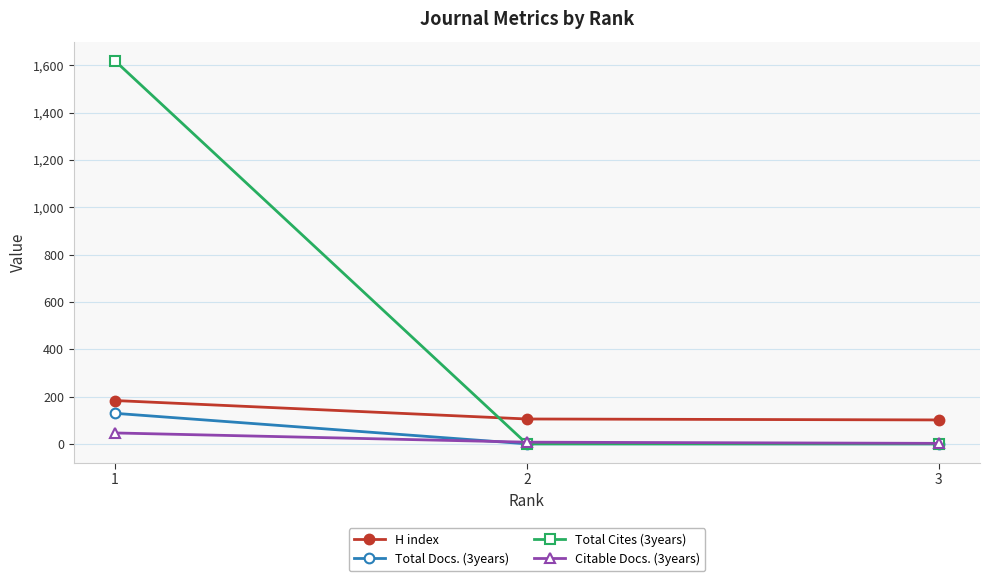

How many categories are shown in the chart?

3